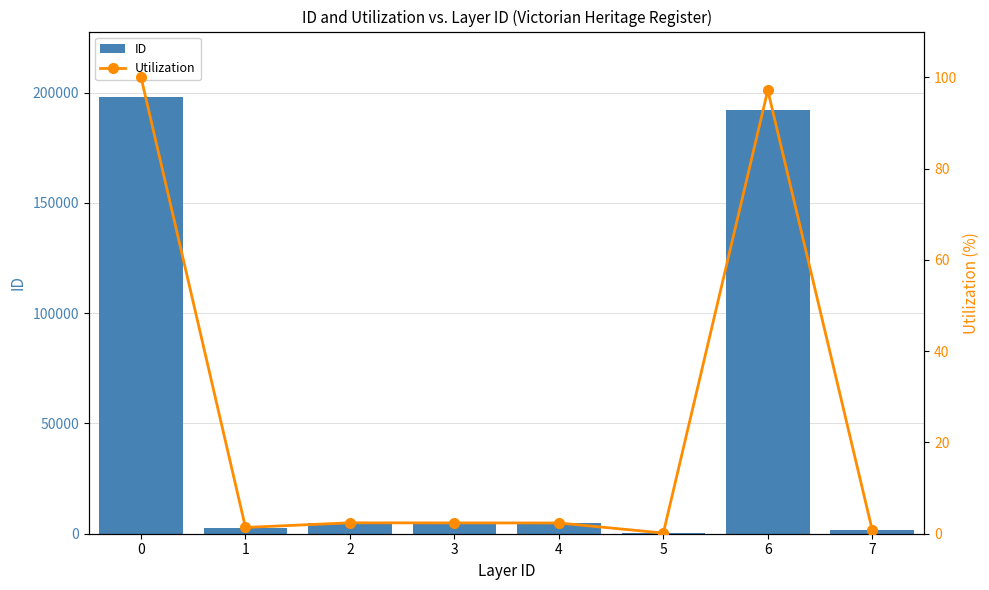

The value of ID at 1 is 2721.0. True or false?

True